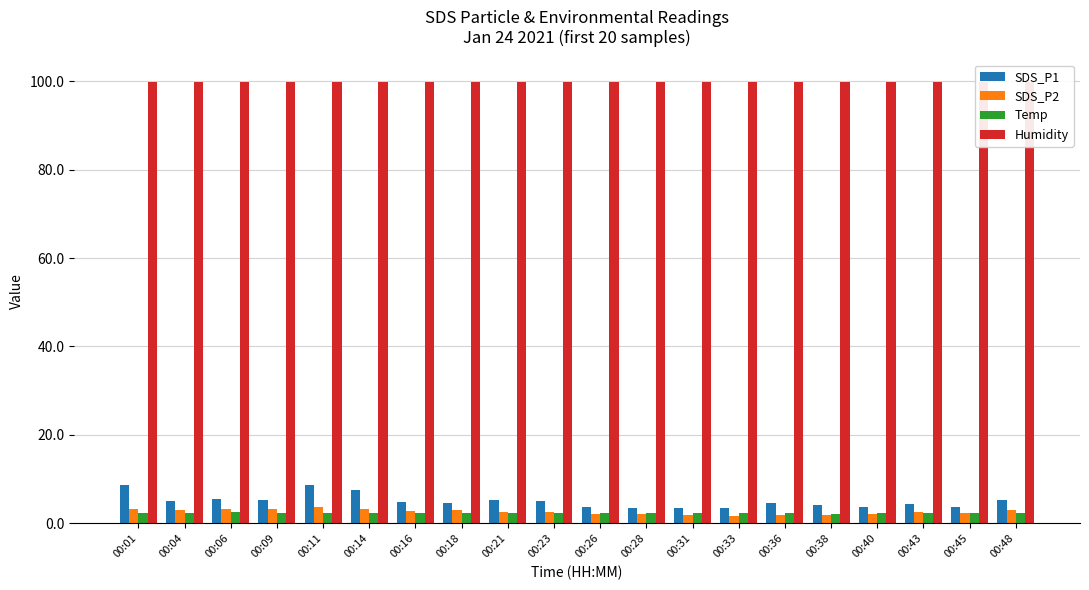

The Temp series shows 2.4 at 00:28. True or false?

True